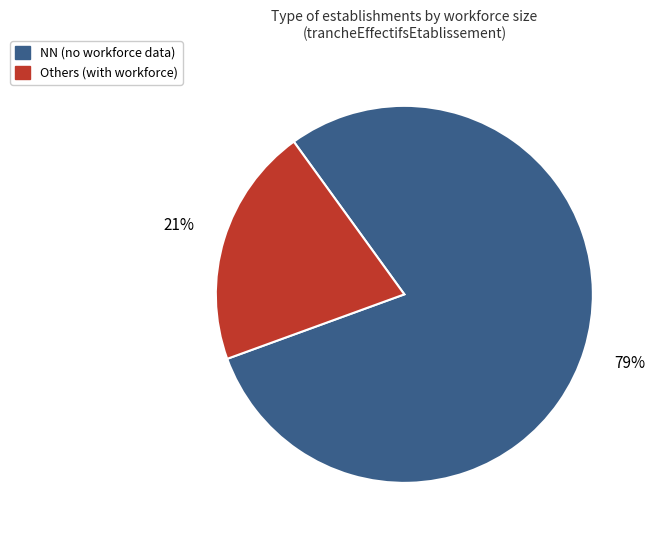

Is there a majority slice in this chart?

Yes